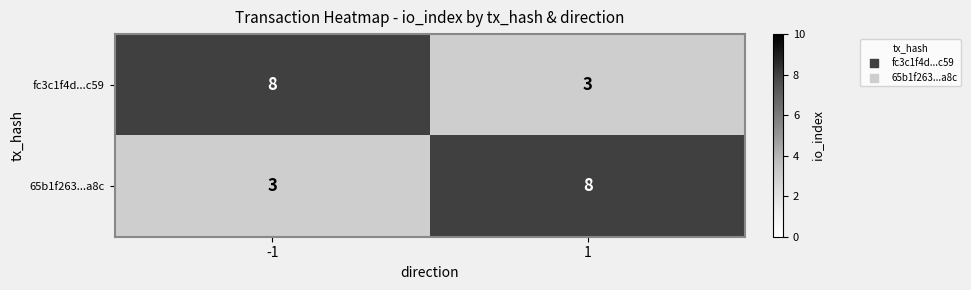

True or false: fc3c1f4d...c59 has a value of 3 at 1.

True